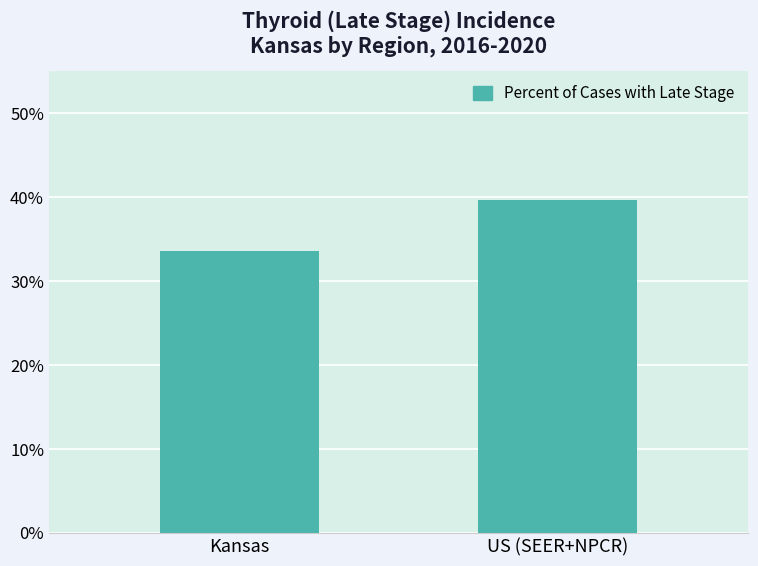

What is the sum of the values at Kansas and US (SEER+NPCR)?

73.3